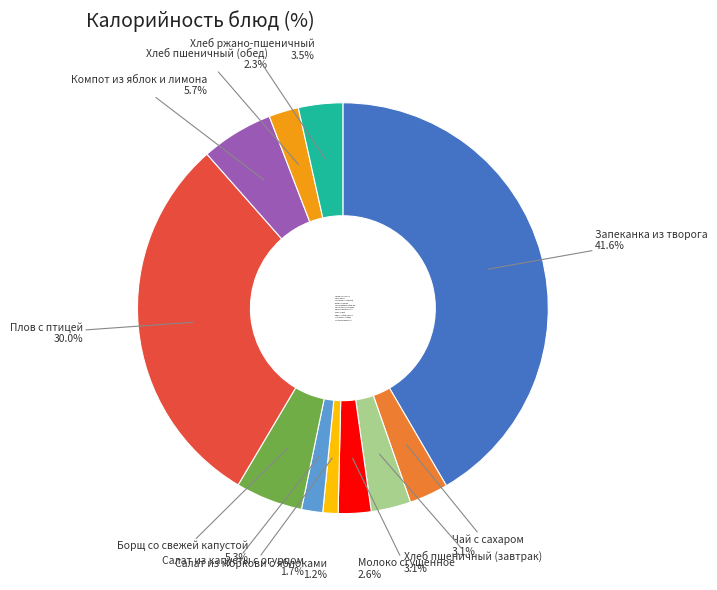

How much of the chart is everything except Хлеб пшеничный (завтрак)?

96.9%